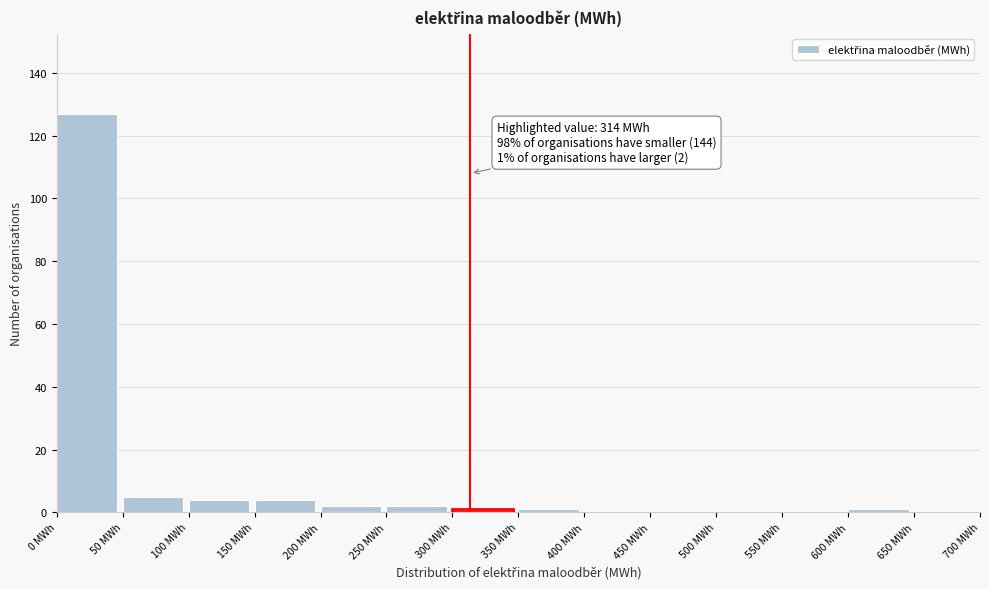

Which range on the x-axis has the tallest bar?

0 to 50